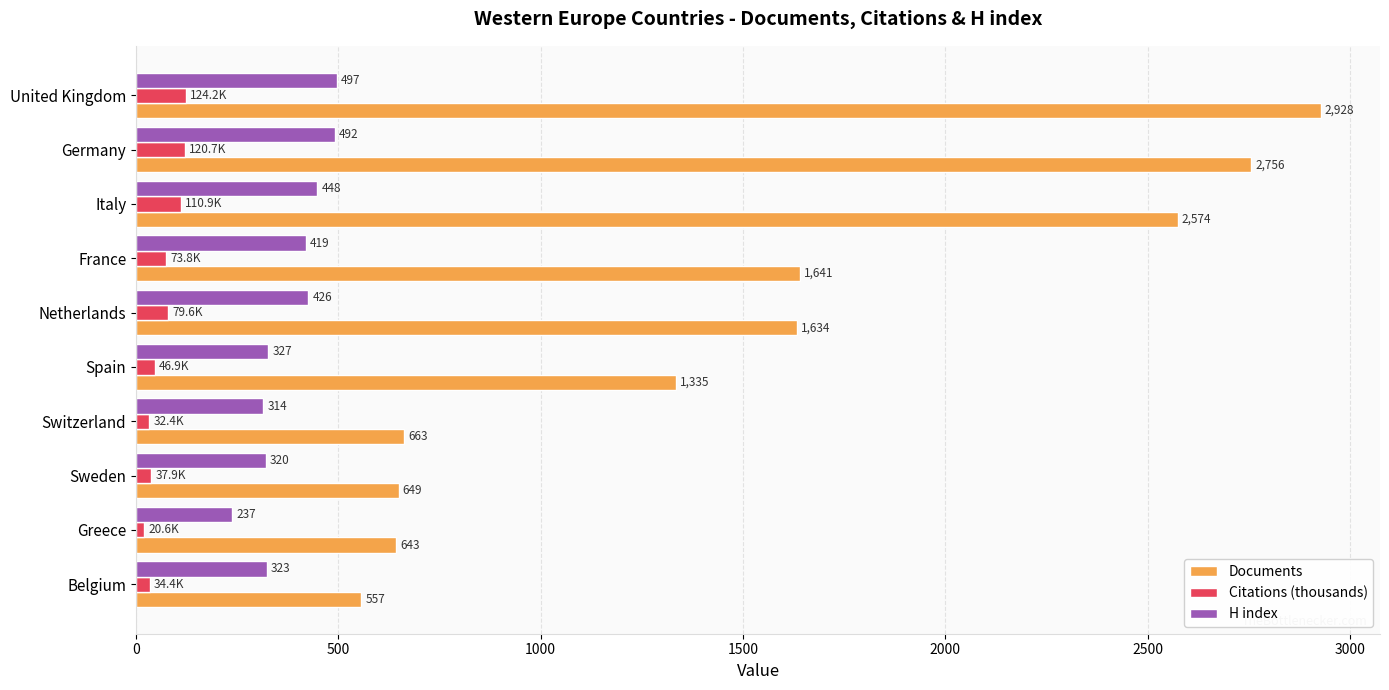

Is it true that Citations (thousands) equals 110.9 at Italy?

True